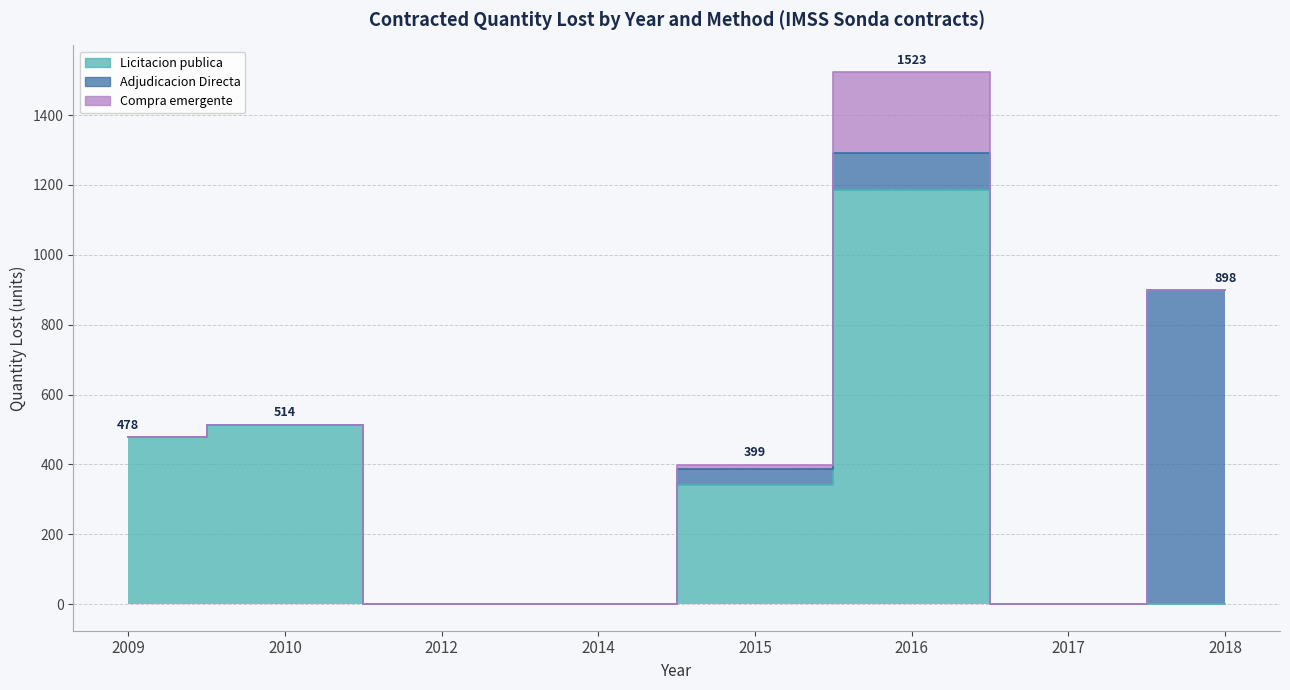

Which series has the widest spread of values?

Licitacion publica